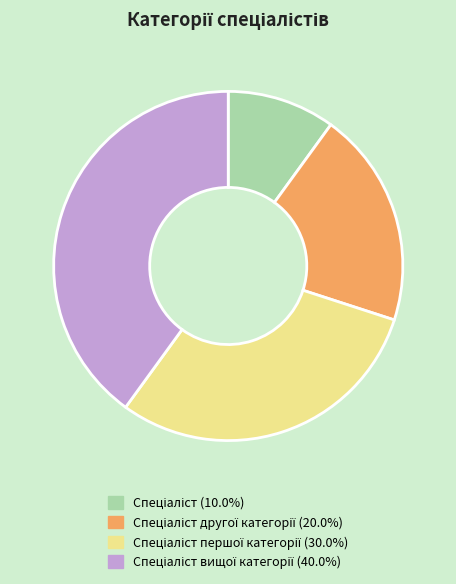

Does any single category account for the majority?

No